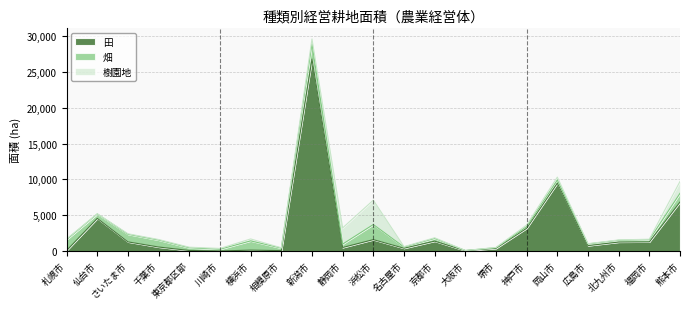

At which category does 田 reach its first local valley?

川崎市